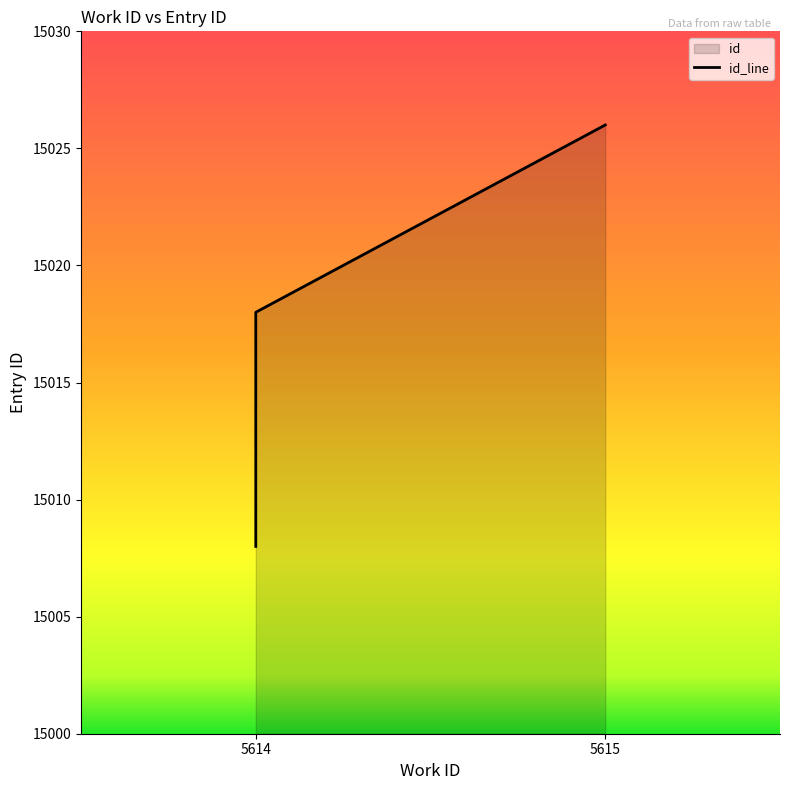

Reading right to left, what are all the values shown in this chart?

5615=15026	5614=15018	5614=15016	5614=15012	5614=15008